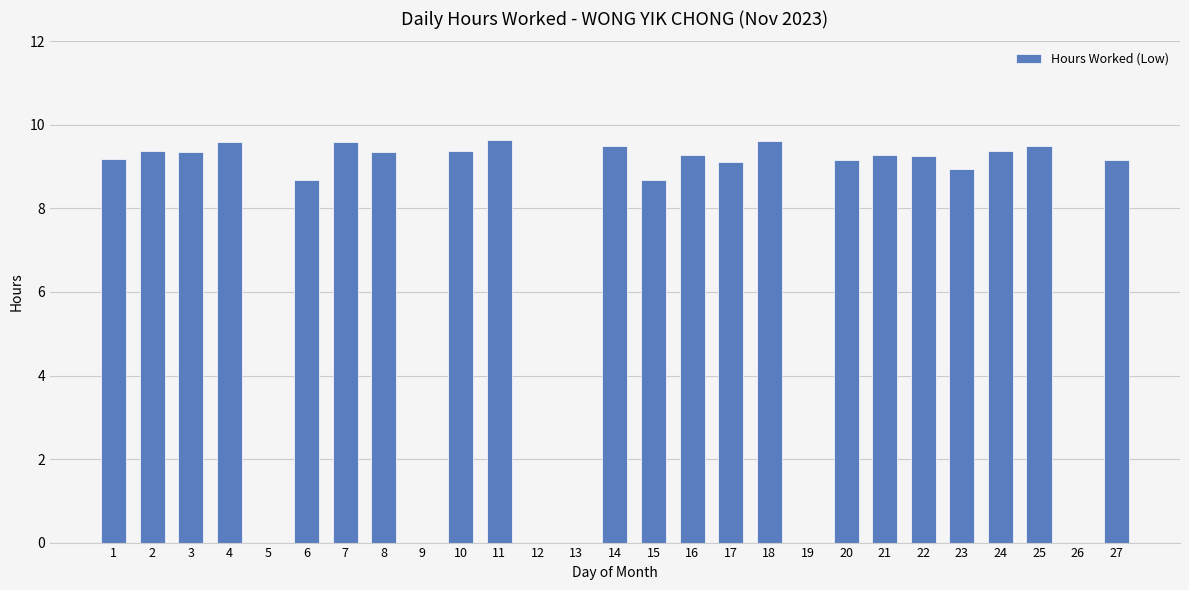

What is the sum of all values?

195.0